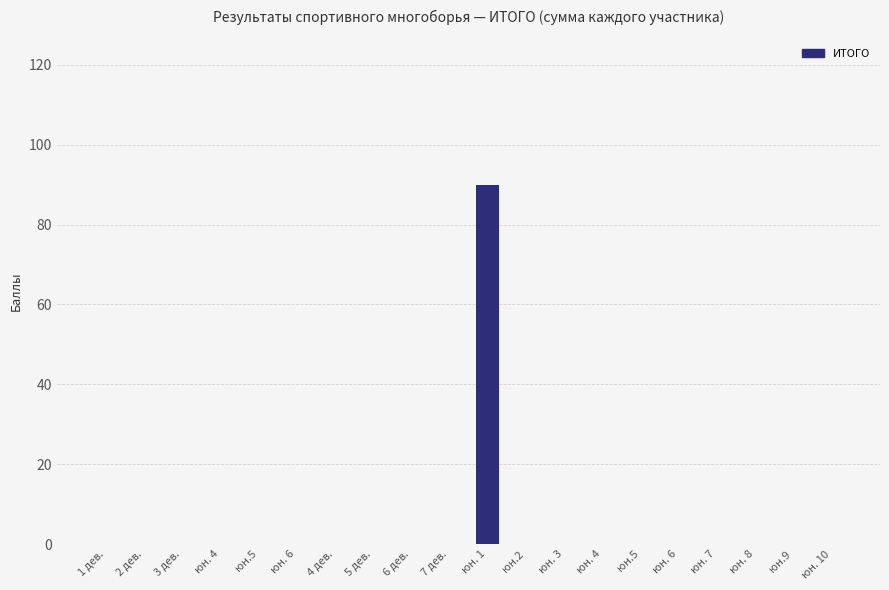

Does the chart contain stacked bars?

No